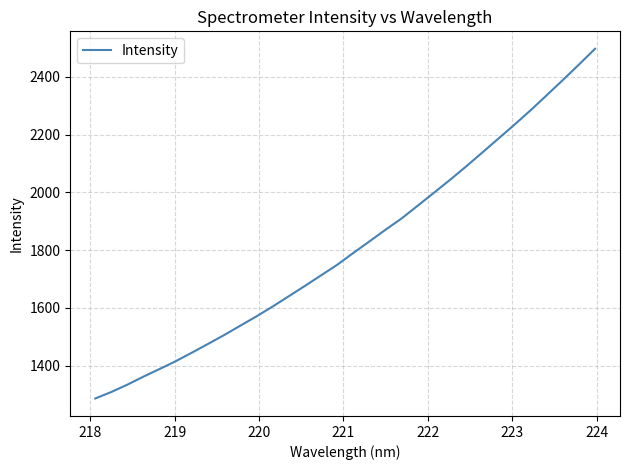

Count the number of values greater than 1790.

16